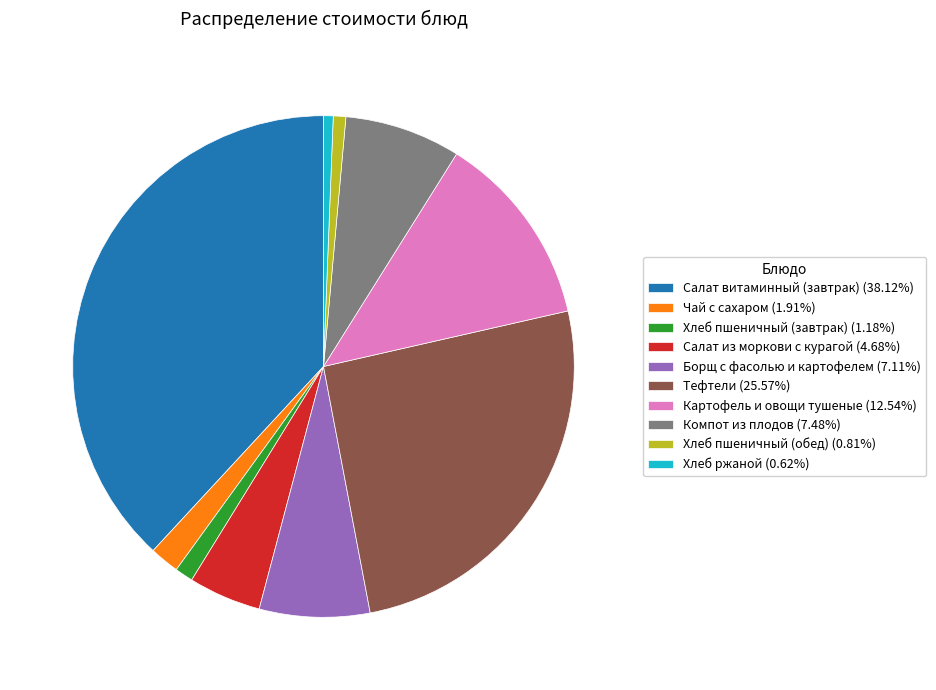

Approximately how many times larger is the value at Компот из плодов compared to Салат витаминный (завтрак)?

0.2